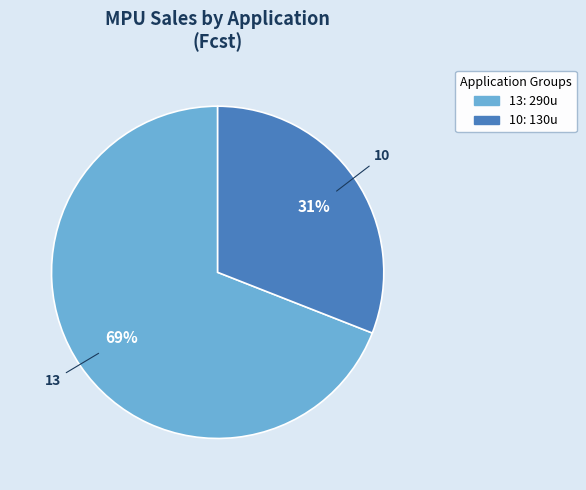

Do 10 and 13 together represent more than half of the pie?

Yes